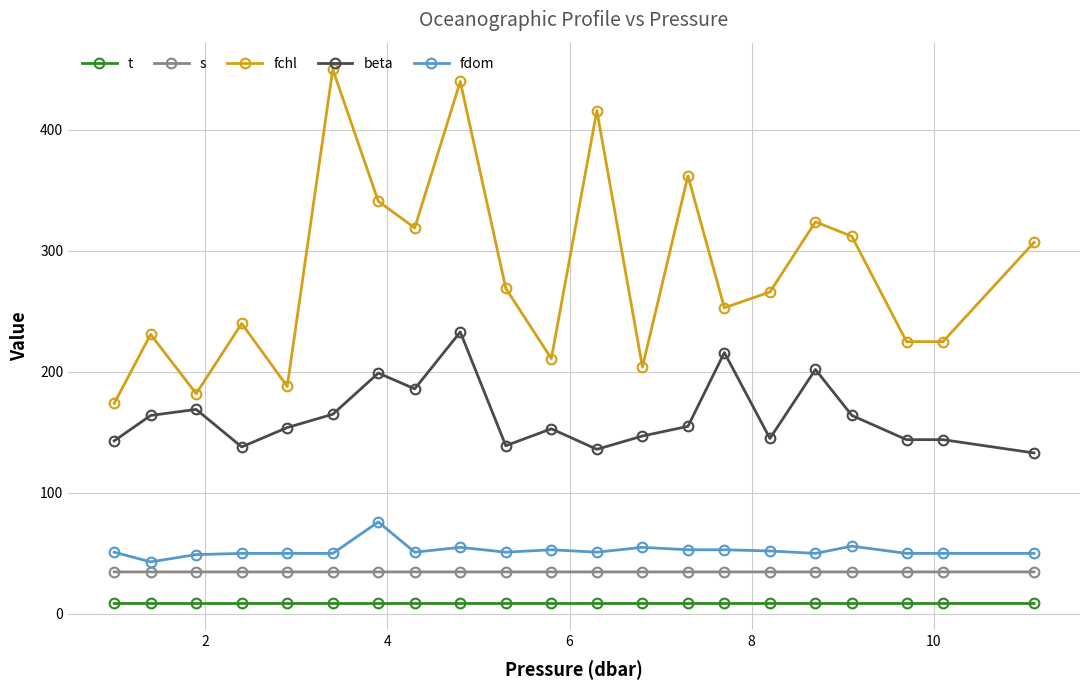

What is the minimum value for fdom?

43.0